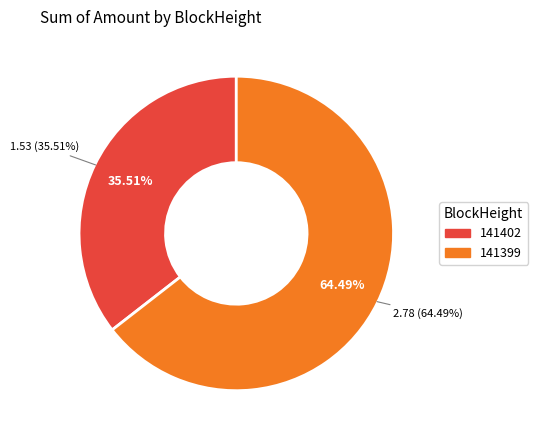

What is the largest slice in the pie chart?

141399